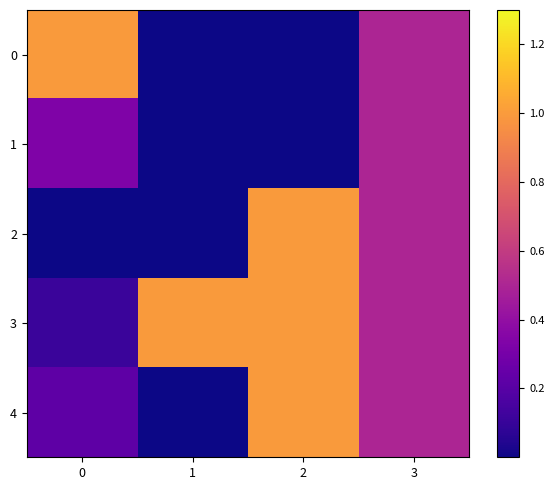

Count the number of data series in this chart.

5